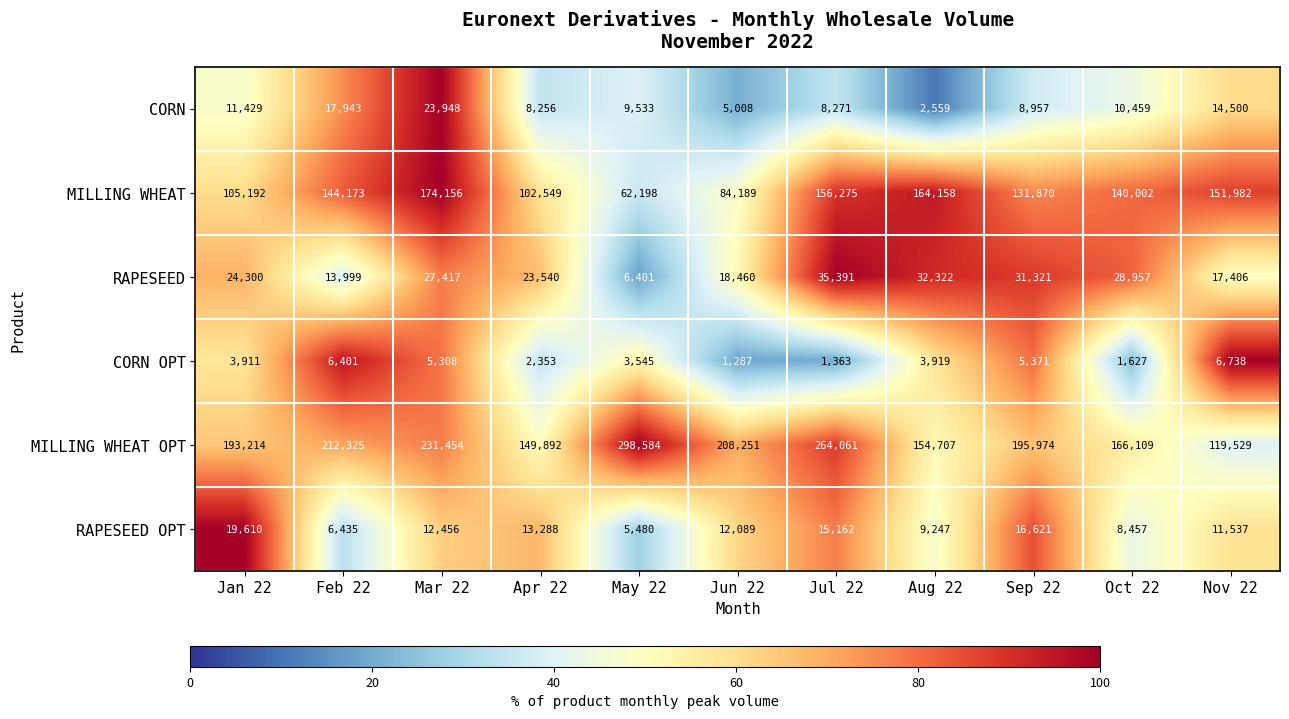

What is the sum of all CORN values?

120863